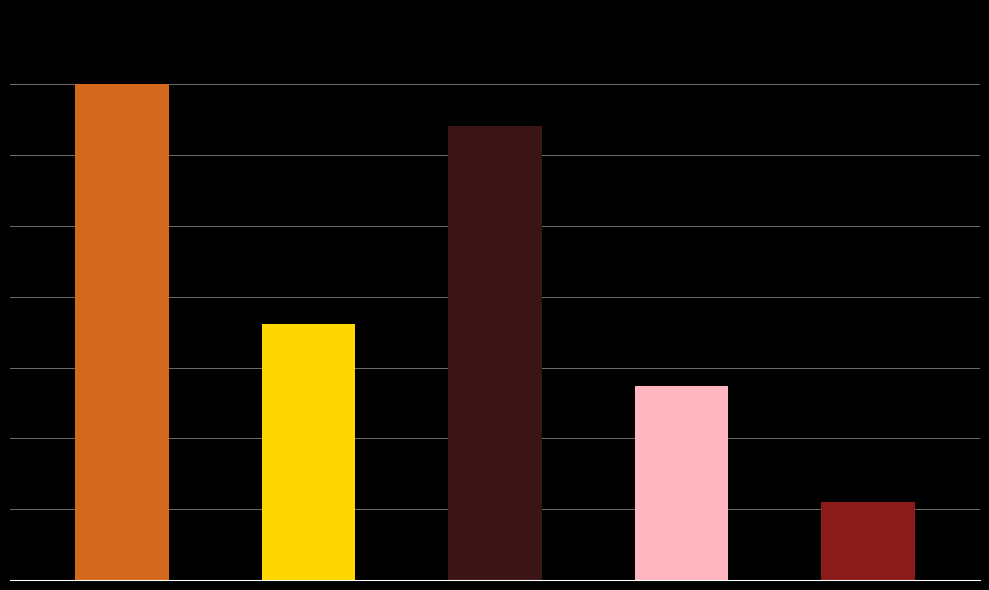

Does the chart contain stacked bars?

No